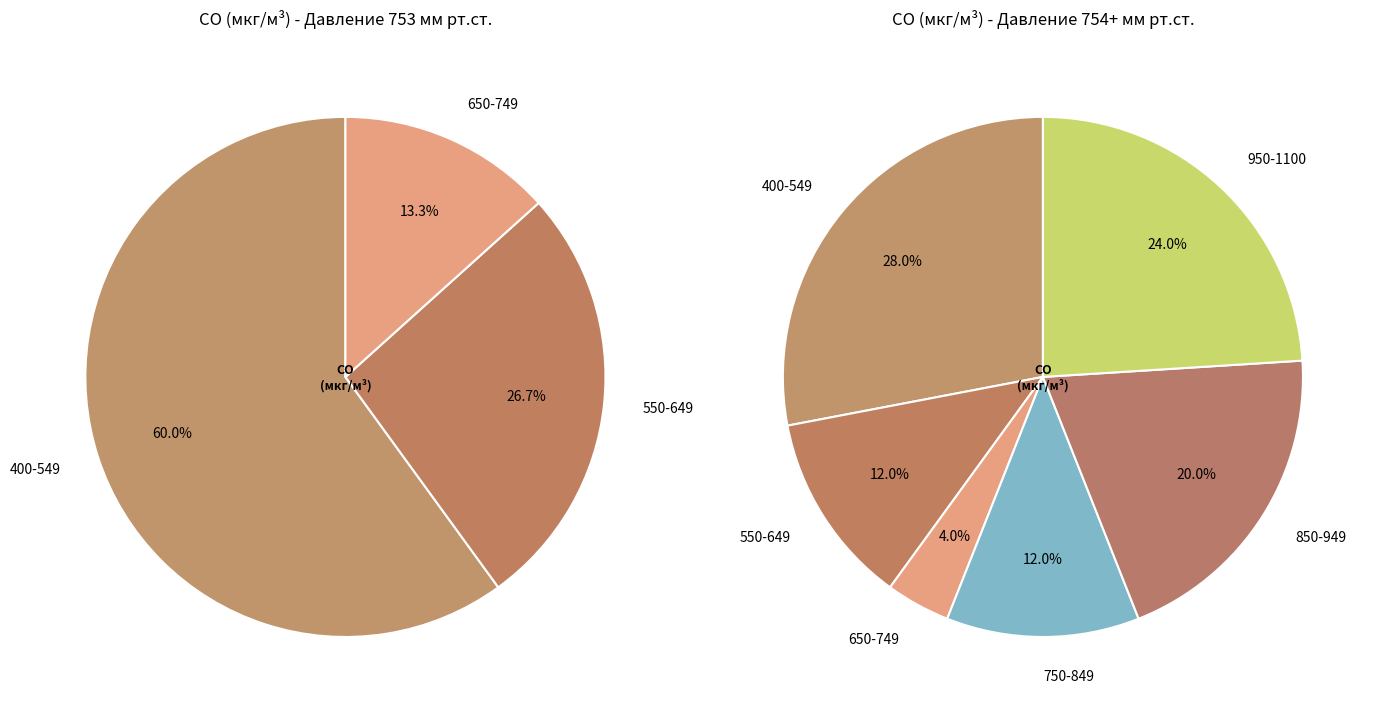

Is it true that 33 is 13% of the pie?

False